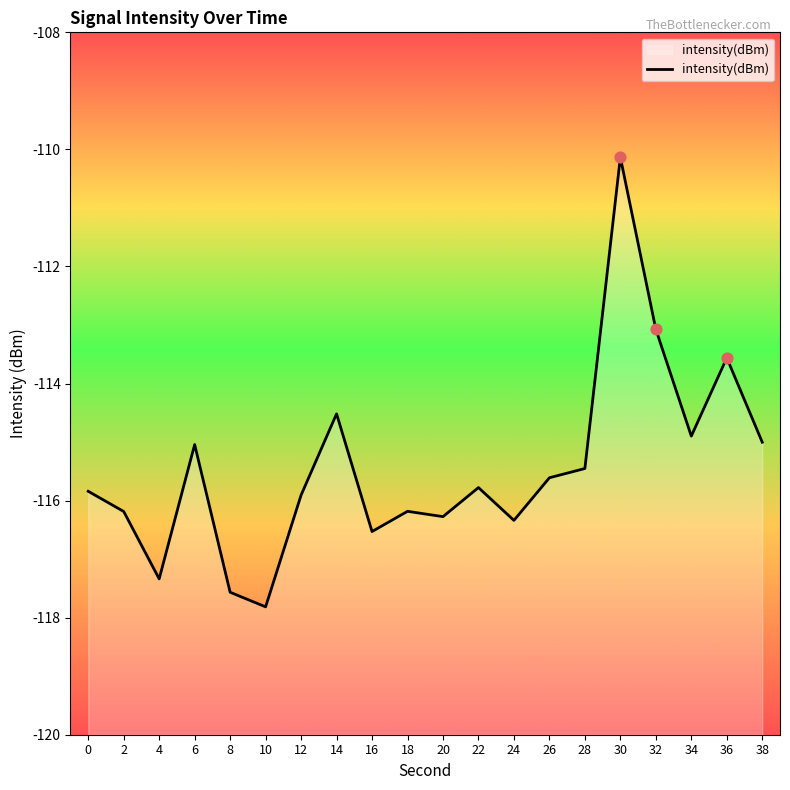

What is the change in value from 16 to 28?

+1.1